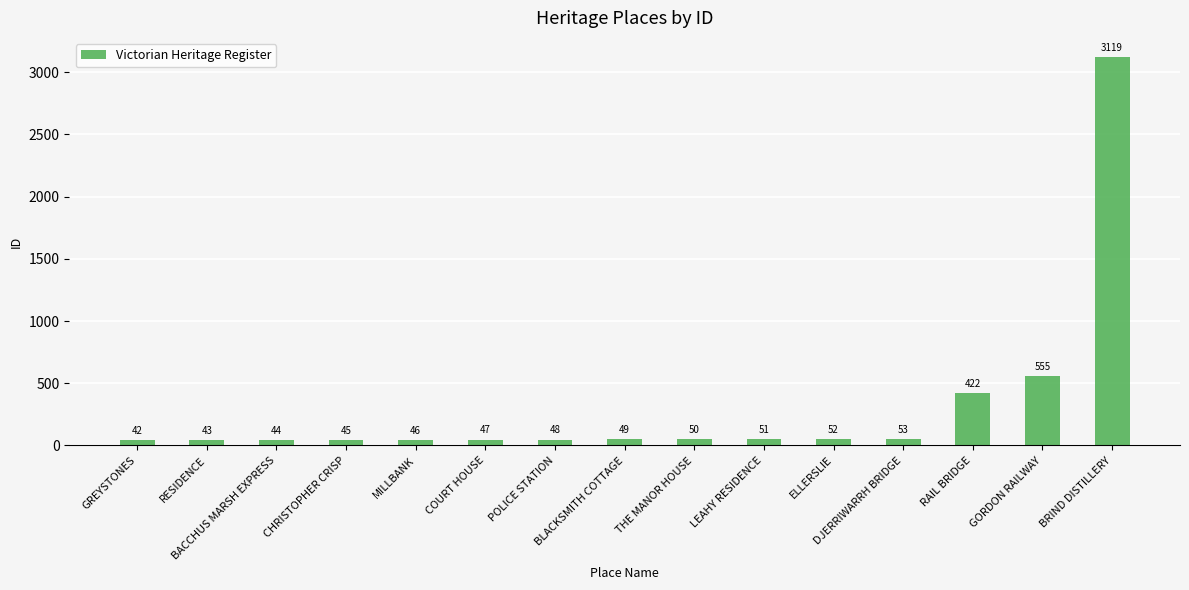

What is the label of the 11th bar from the right?

MILLBANK